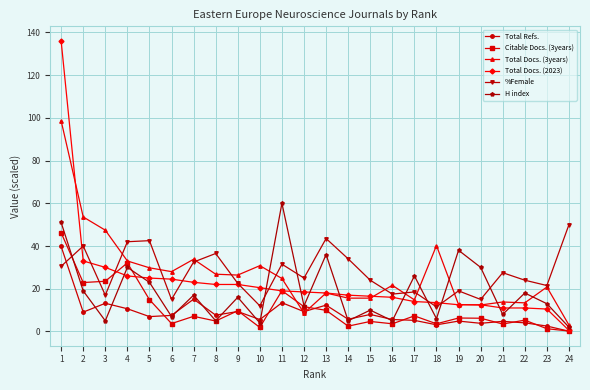

What is the total value across all series at 18?

77.9